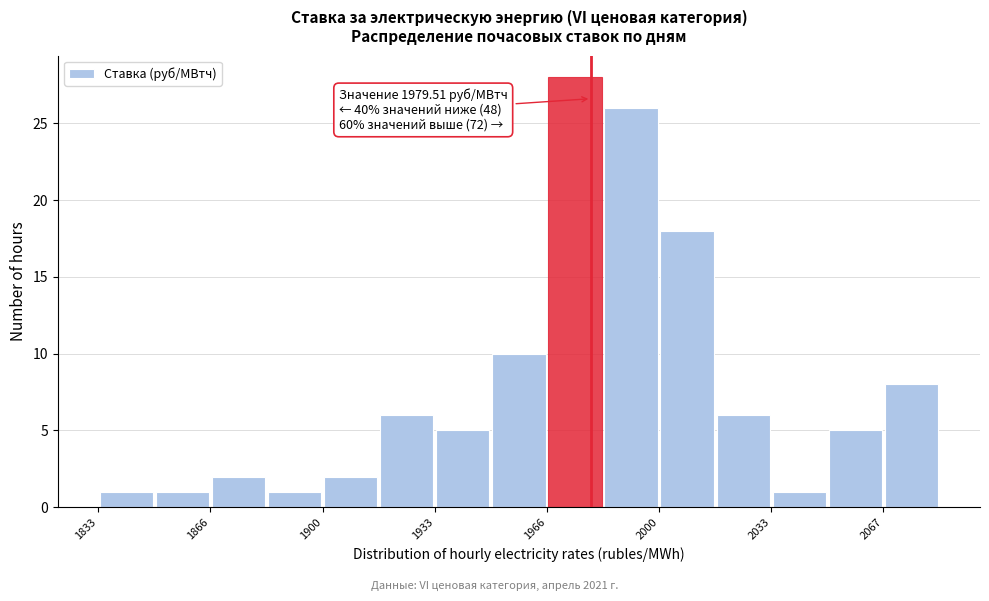

Read against the x-axis, roughly where is the centre of the tallest bar?

1975